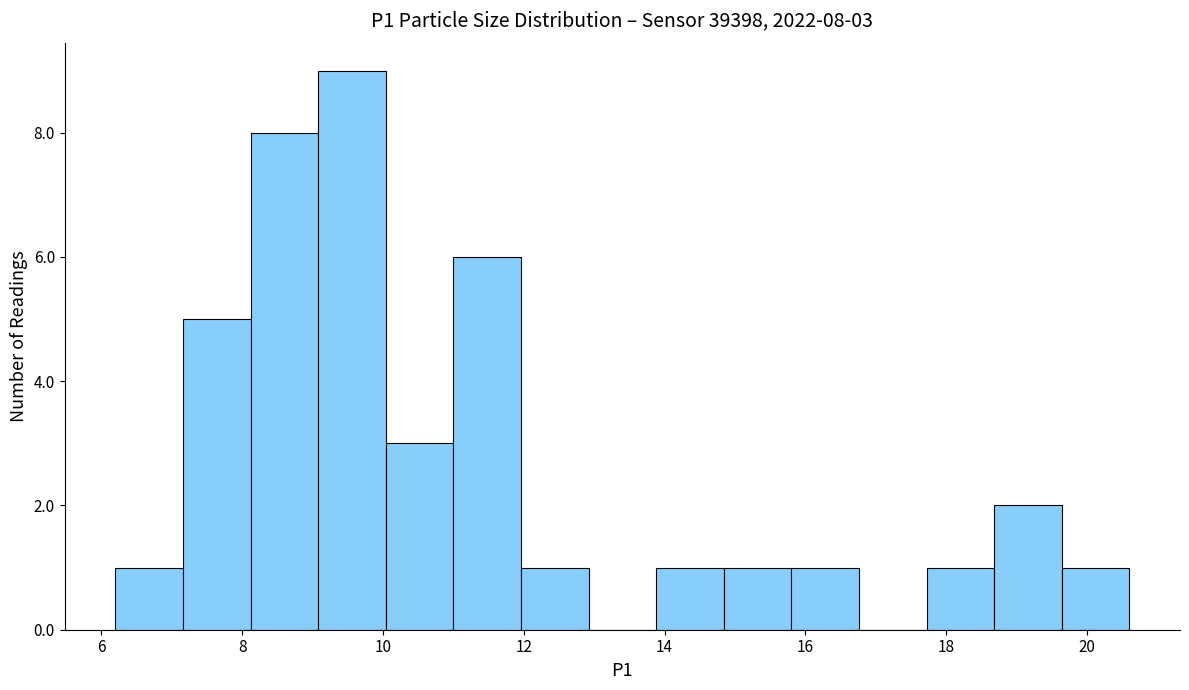

Over which range of the x-axis is the bar tallest?

9.08 to 10.04